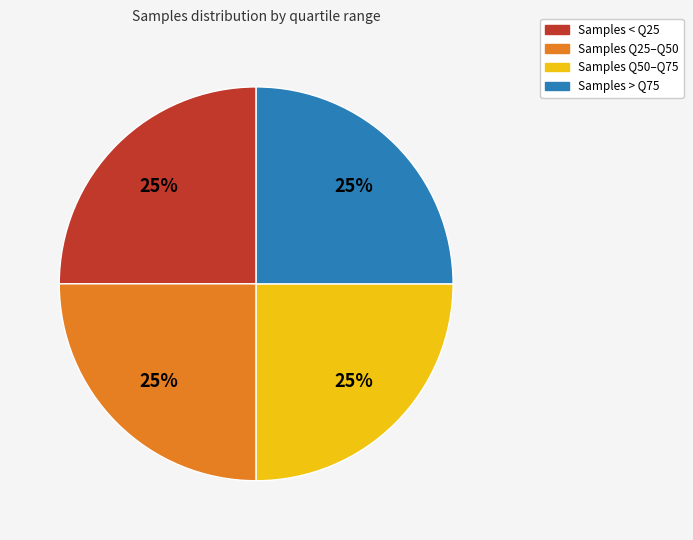

Count the number of slices in the pie.

4